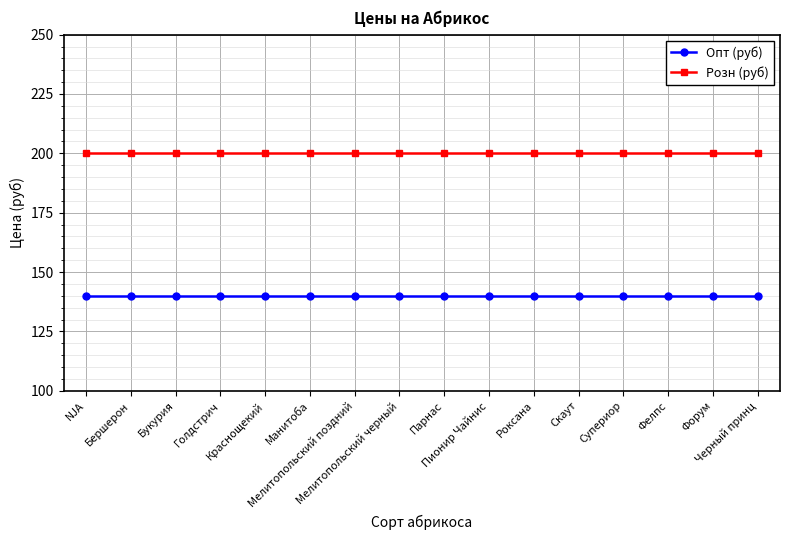

At how many categories does at least one series exceed 149?

16